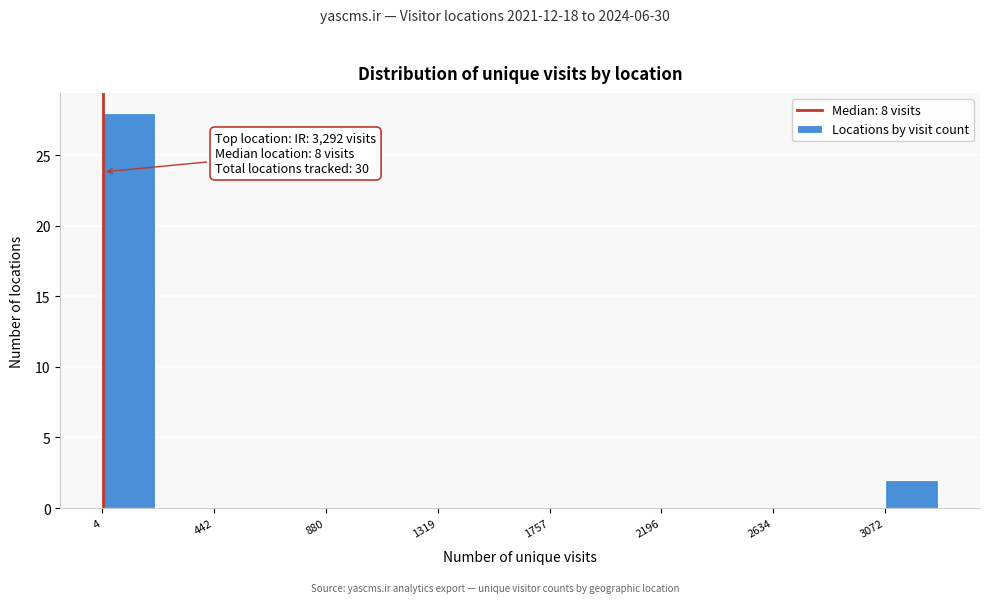

Over which range of the x-axis is the bar tallest?

0 to 200